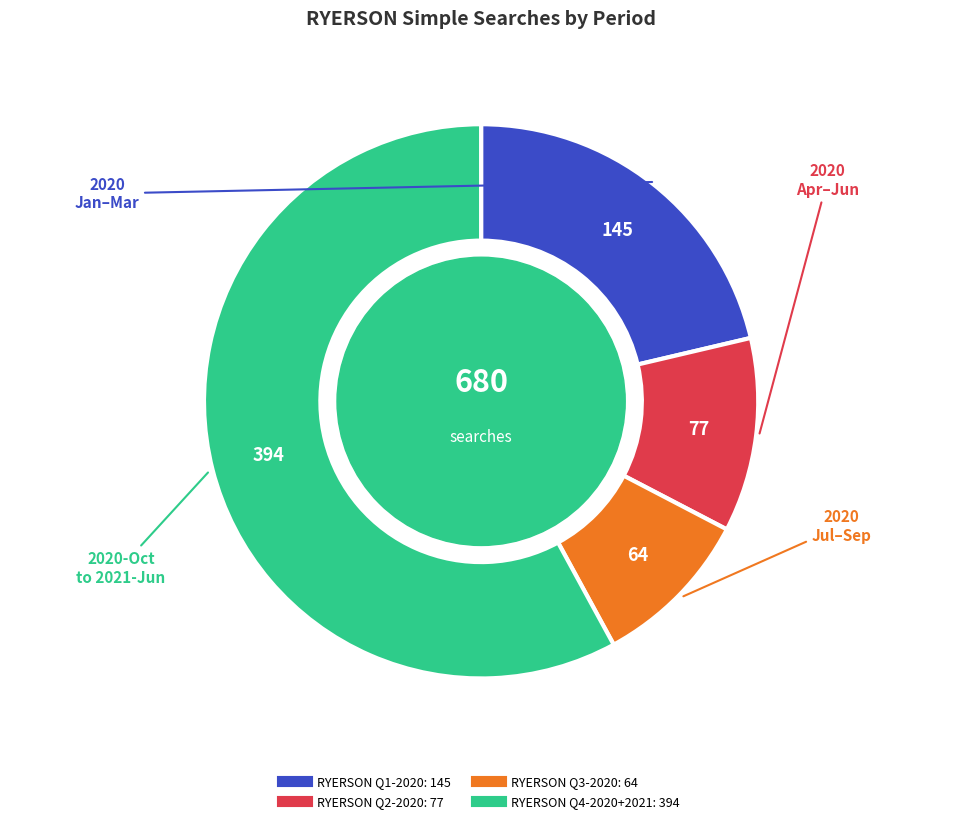

Is there a majority slice in this chart?

Yes